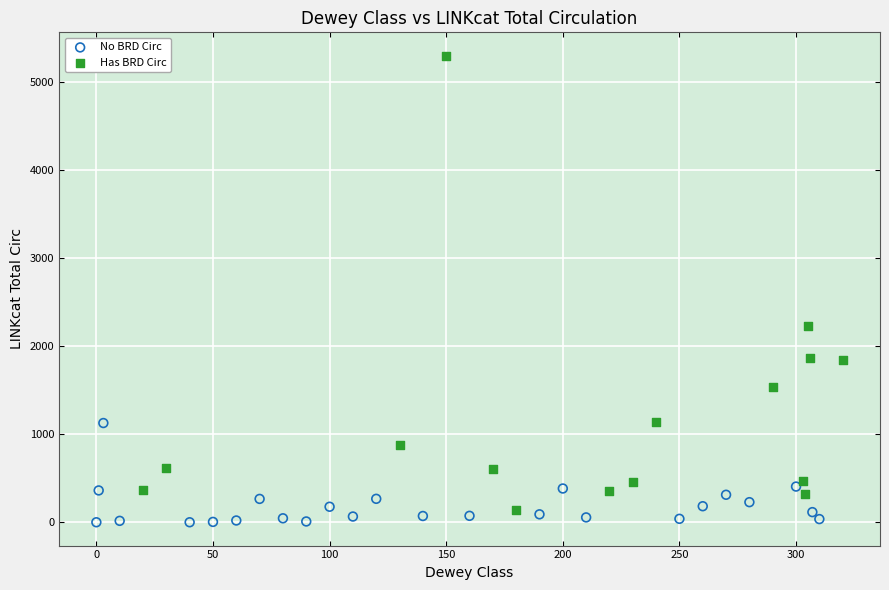

Which series has the largest Y range (max minus min)?

Has BRD Circ